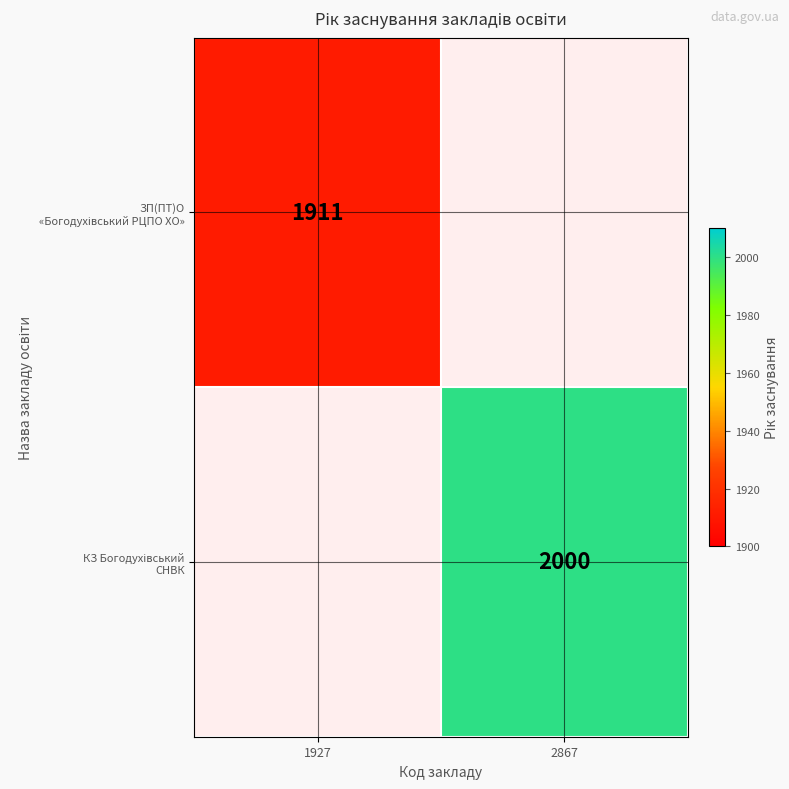

How many series are shown in this chart?

2